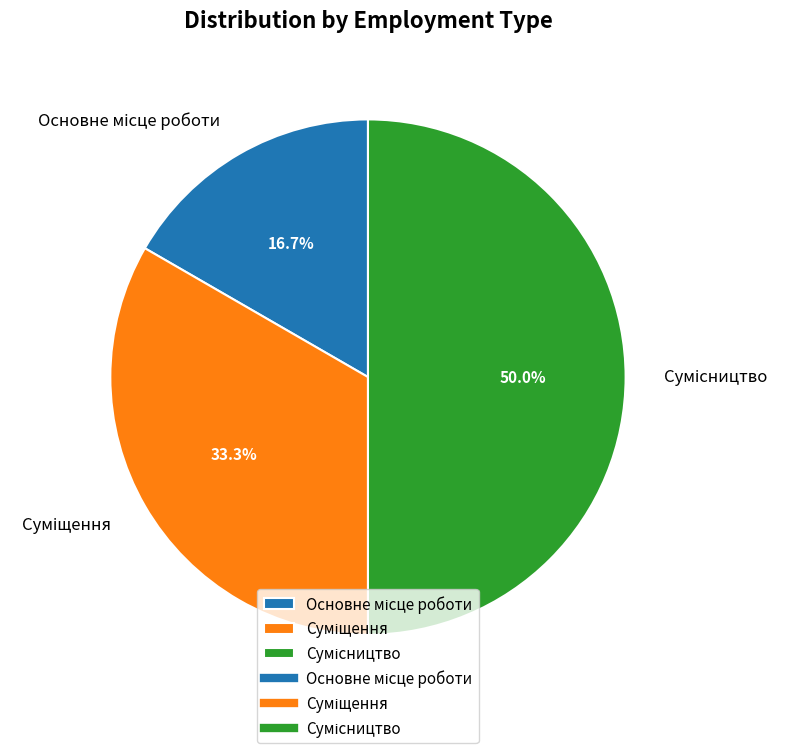

How many segments does this pie chart have?

3